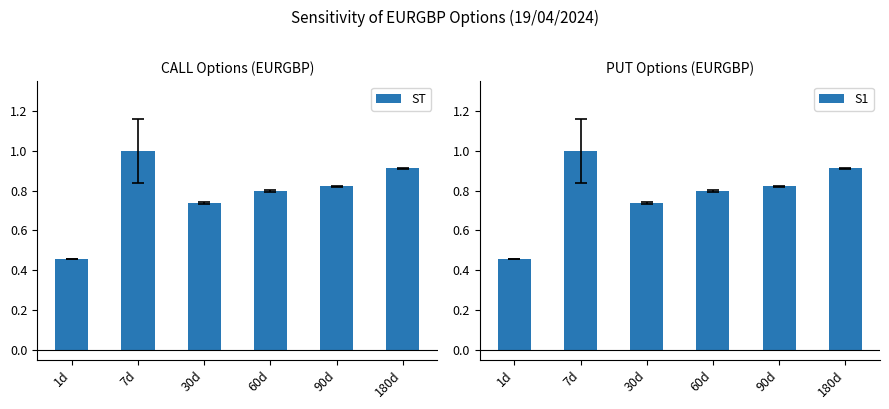

What is the value of the S1 bar at the 5th from the left?

0.8